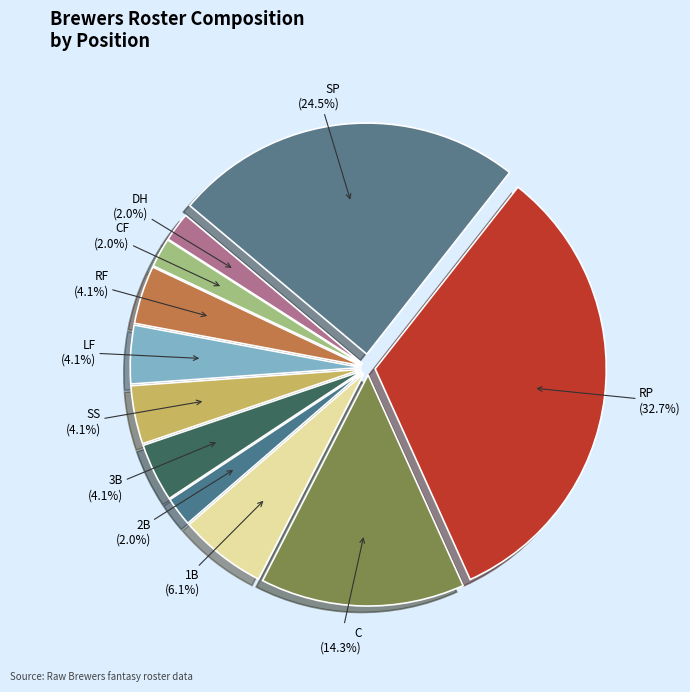

Which category has the biggest portion of the pie?

RP